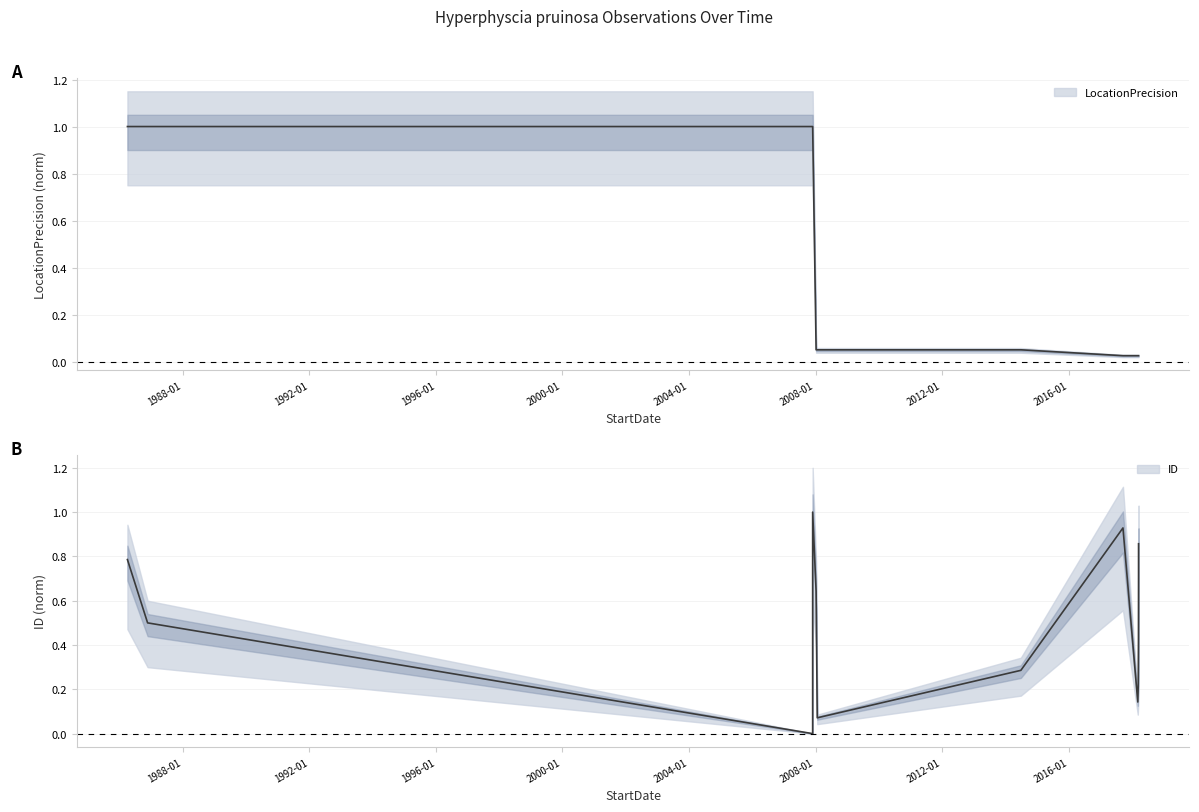

Which series has the largest total across all categories?

ID